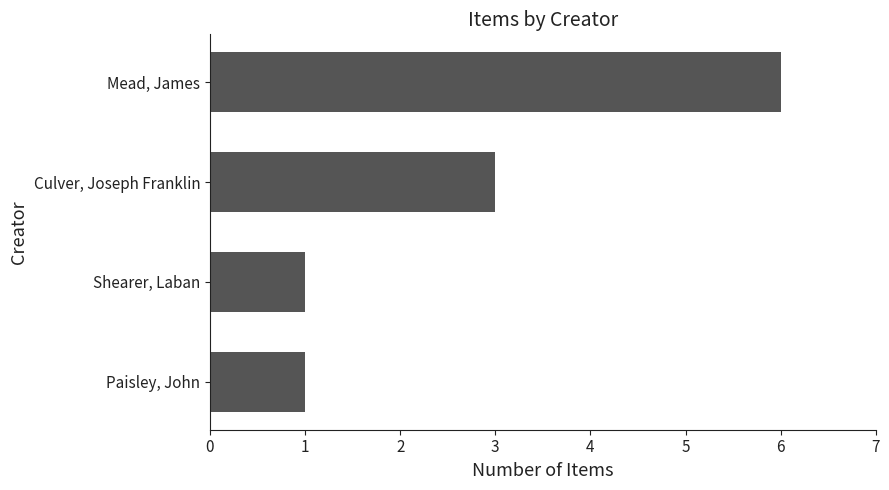

Is it true that the value at Mead, James is 6?

True